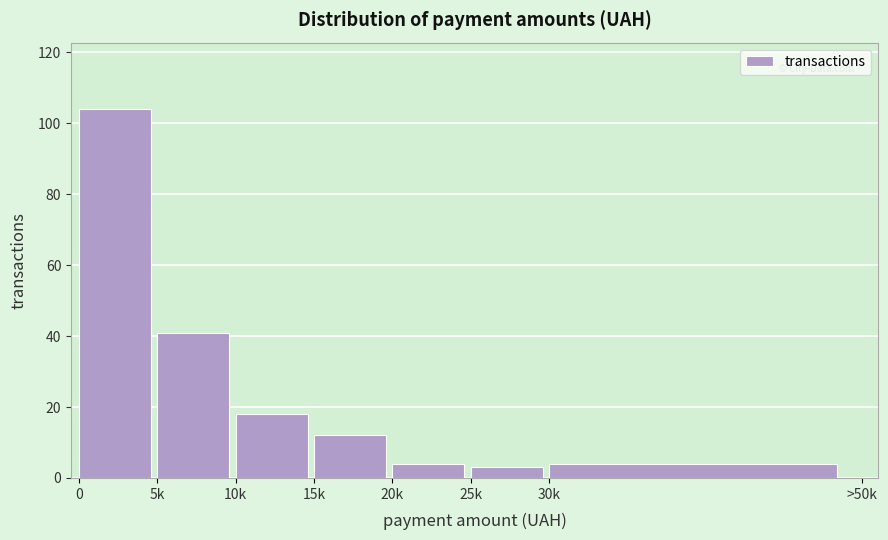

Reading left to right, transcribe all the data shown in this chart.

104	41	18	12	4	3	4